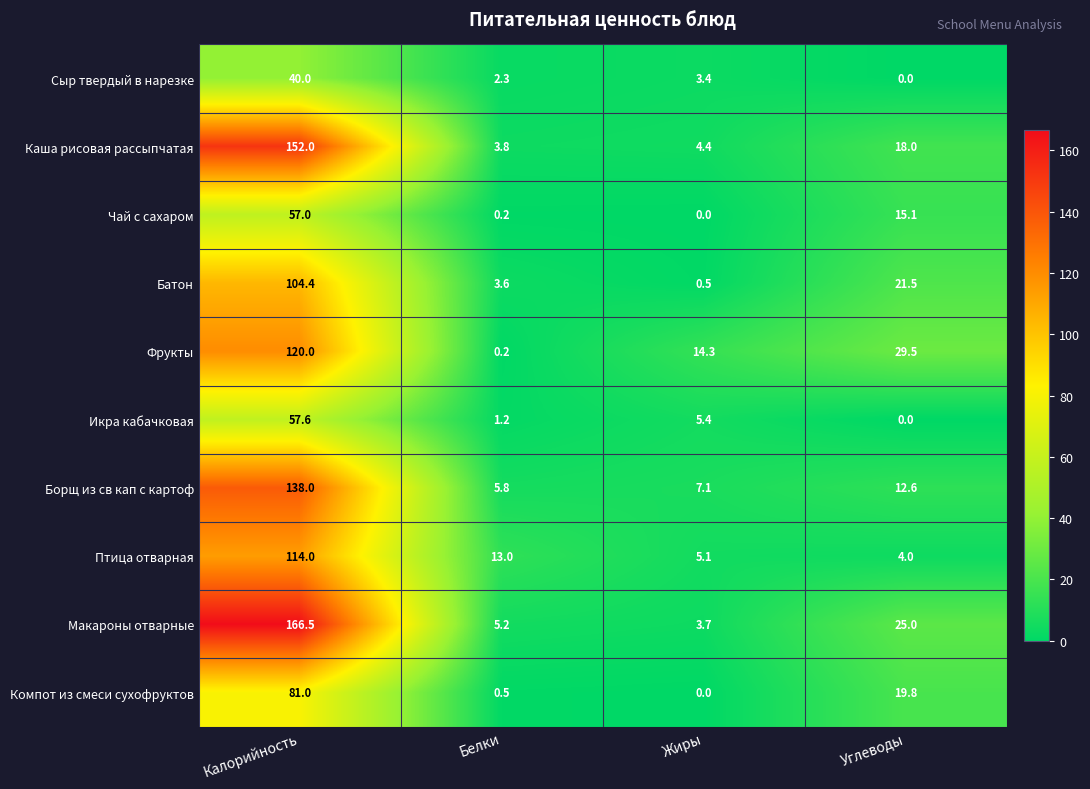

How many categories are shown in the chart?

4